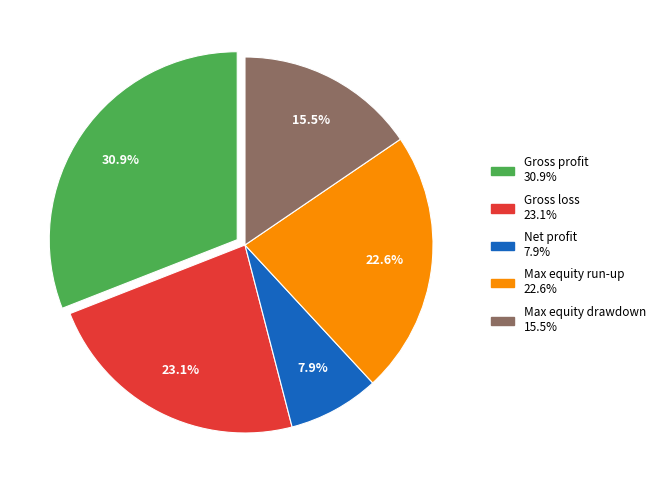

Do Net profit and Max equity run-up together represent more than half of the pie?

No